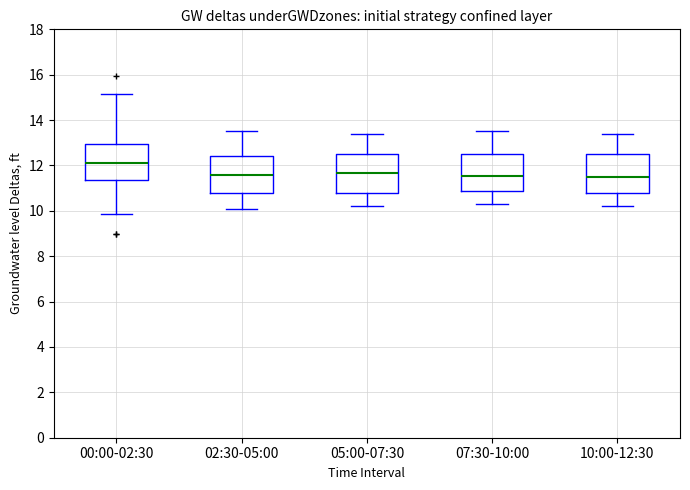

Which box's median line is the highest?

00:00-02:30